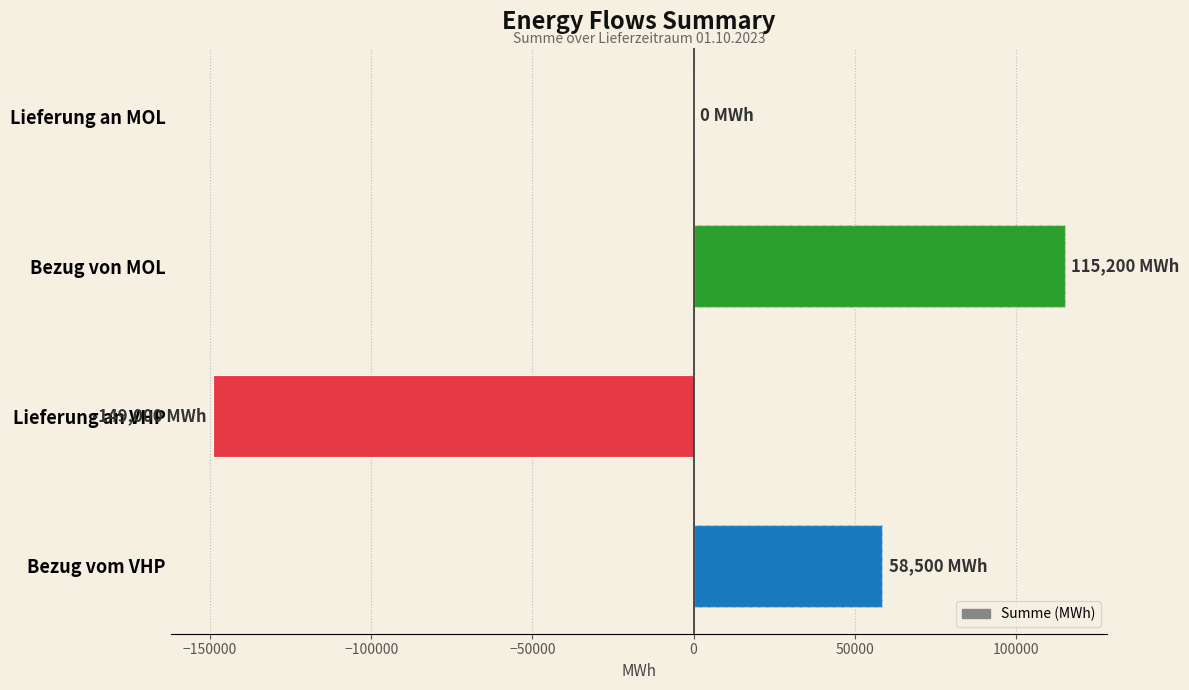

Does the chart contain stacked bars?

No